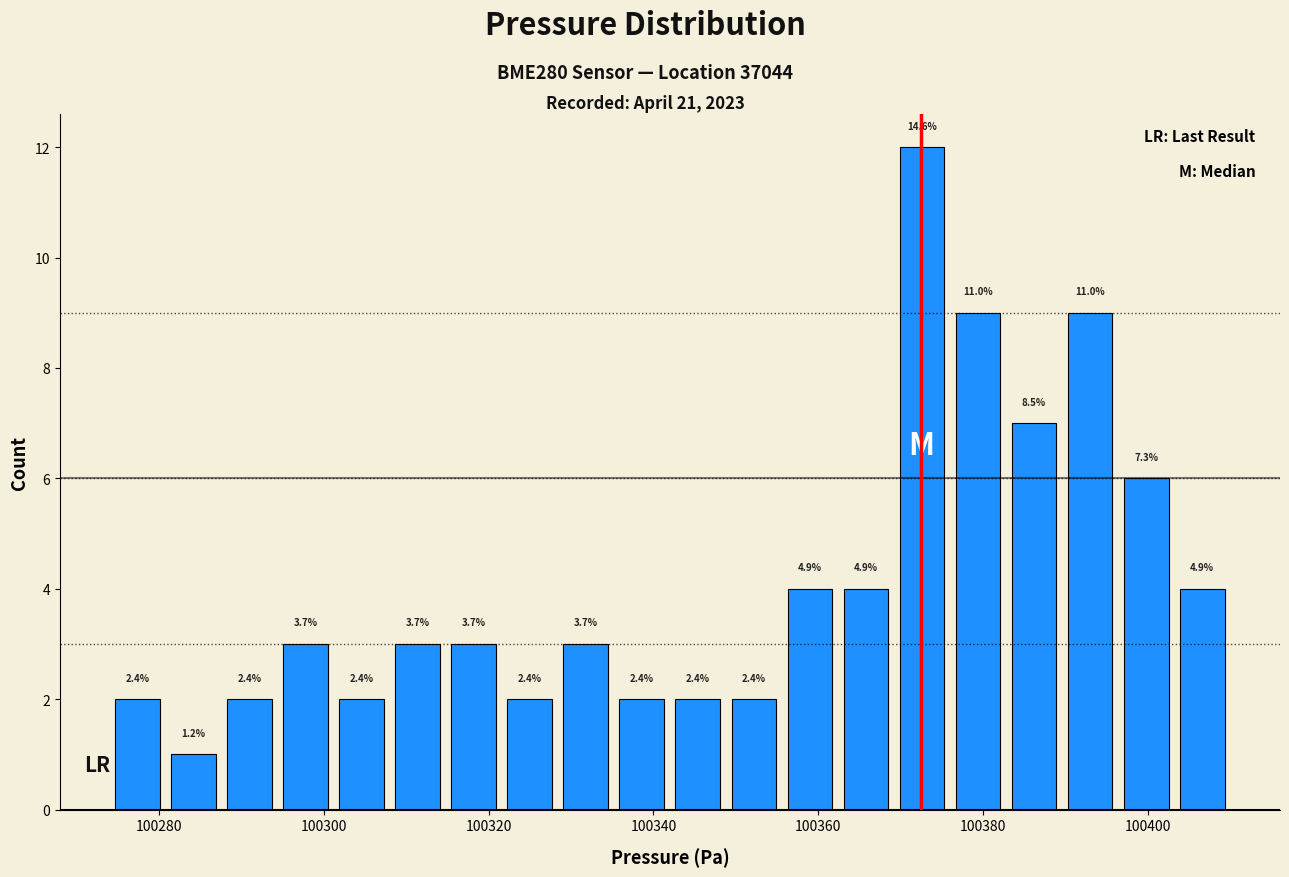

Around what value on the x-axis is the tallest bar? Give the approximate position of its centre, as read against the axis.

100372